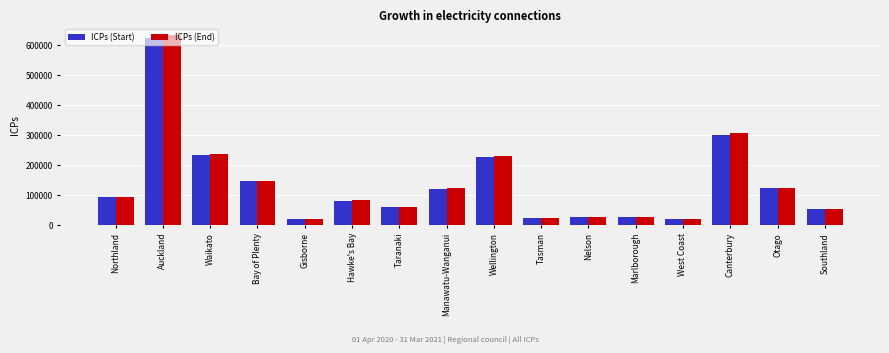

What value does the ICPs (End) series have at Otago?

123181